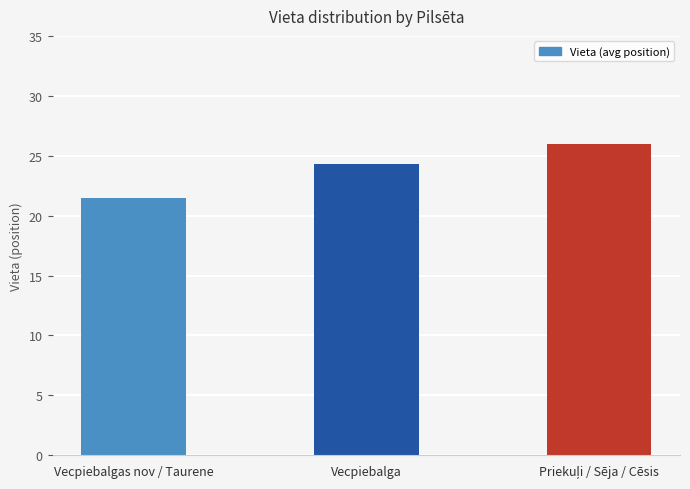

What is the difference between the maximum and minimum values?

4.5